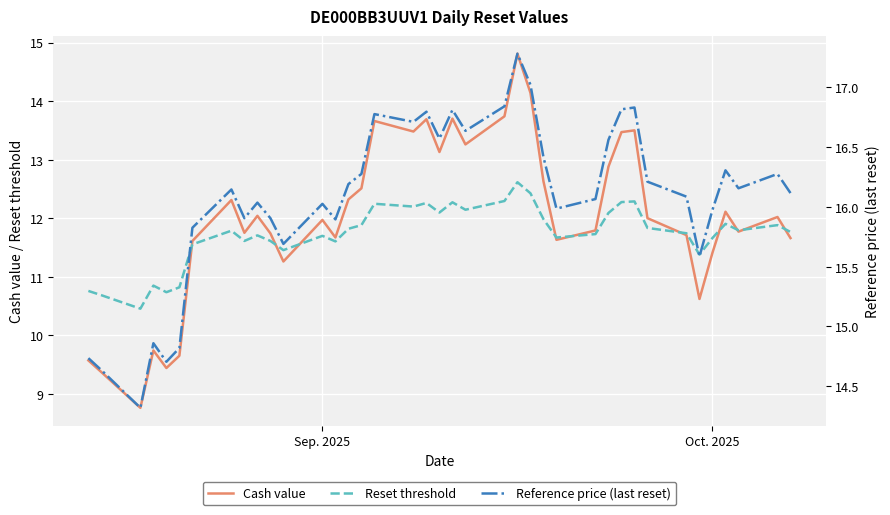

Which series has the widest spread of values?

Cash value